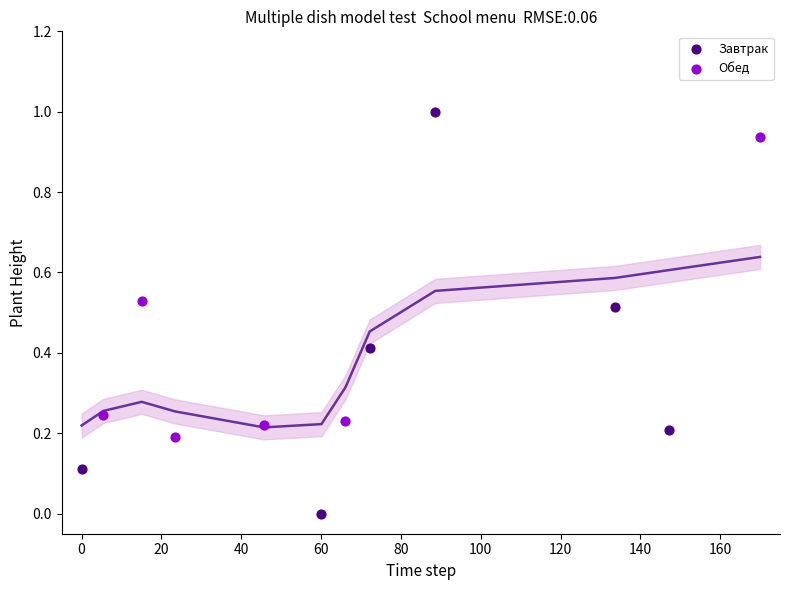

Which series has the largest Y range (max minus min)?

Завтрак